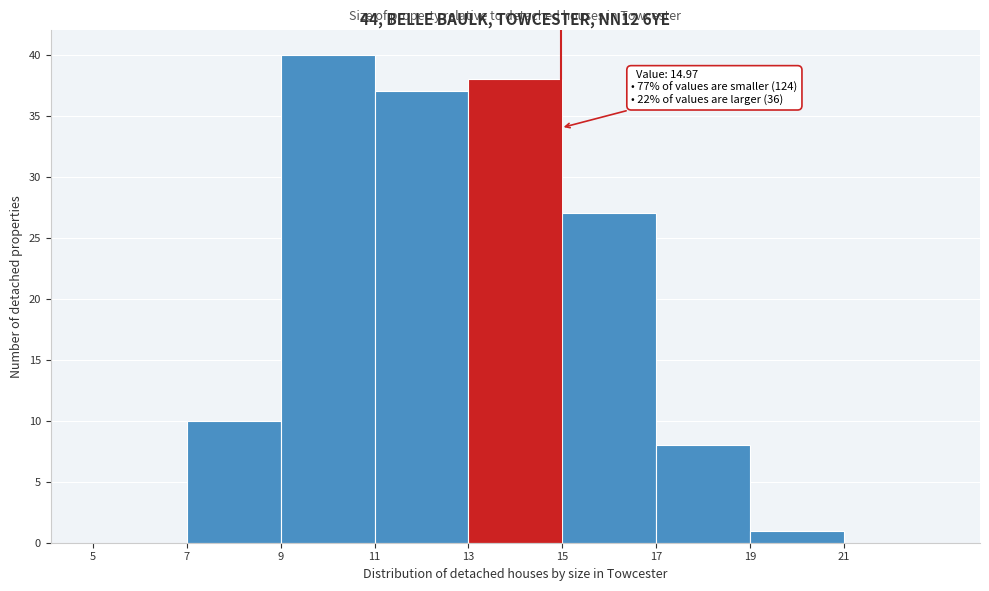

Which range on the x-axis has the tallest bar?

9 to 11